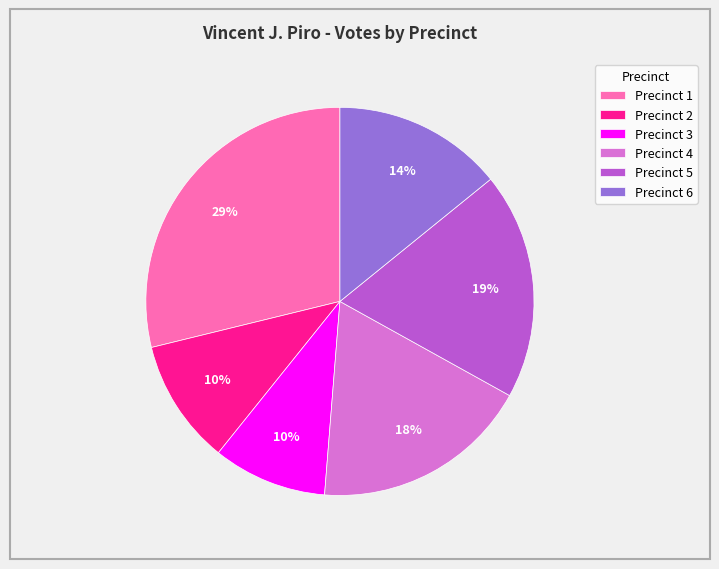

Is it true that Precinct 3 is 1% of the pie?

False